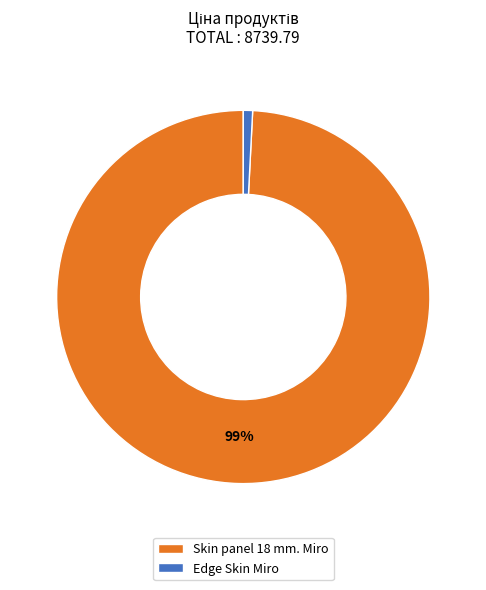

To the nearest percent, what percentage of the pie is Skin panel 18 mm. Miro?

99%